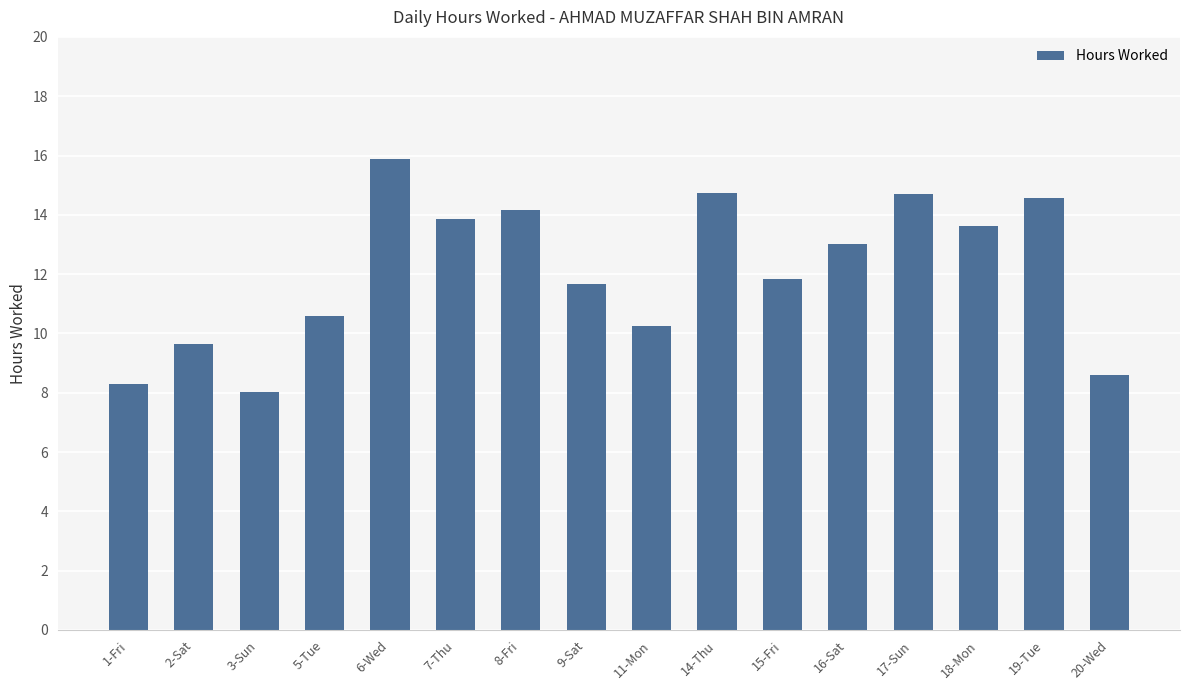

The value at 11-Mon is 6.1. True or false?

False